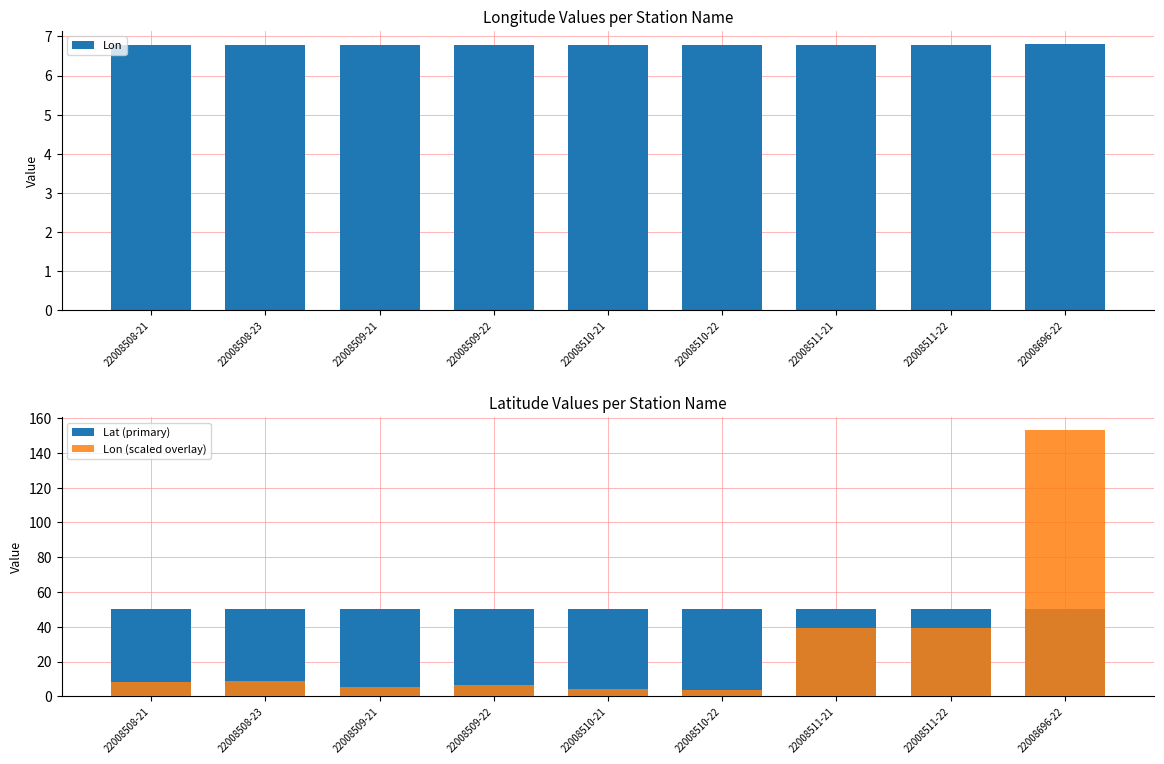

At 22008509-21, list the series in order from largest to smallest.

Lat (primary), Lon, Lon (scaled overlay)